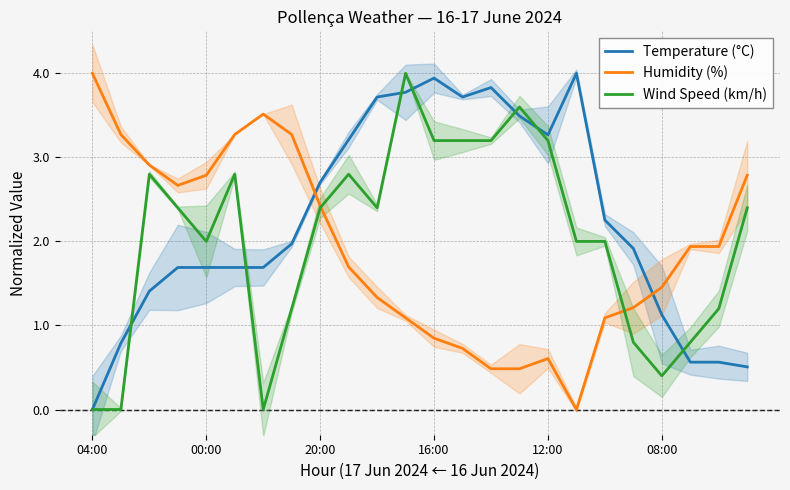

Between 8 and 23, which is larger?

8